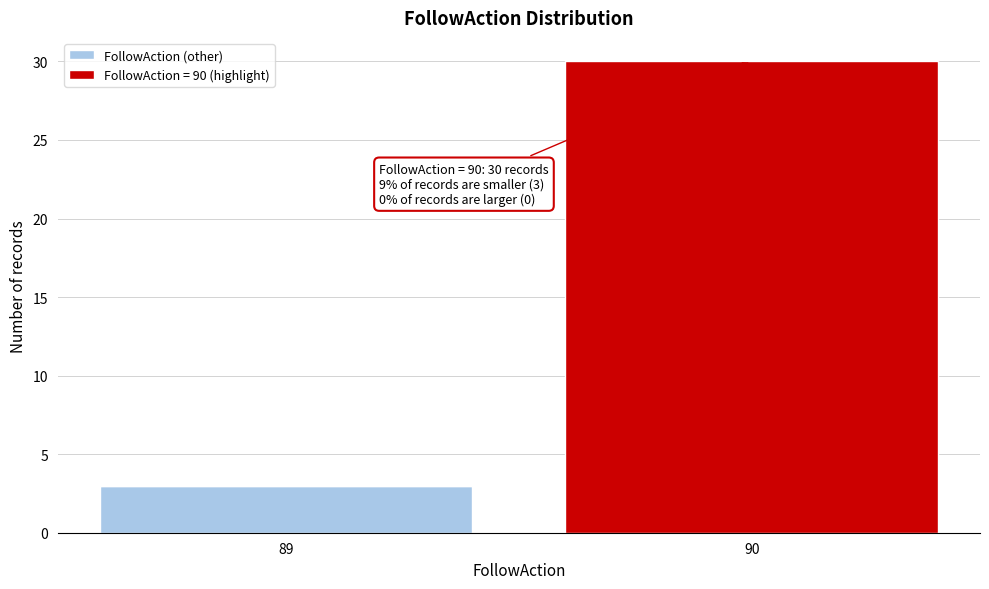

Reading left to right, transcribe the values for FollowAction (other).

89=3	90=0